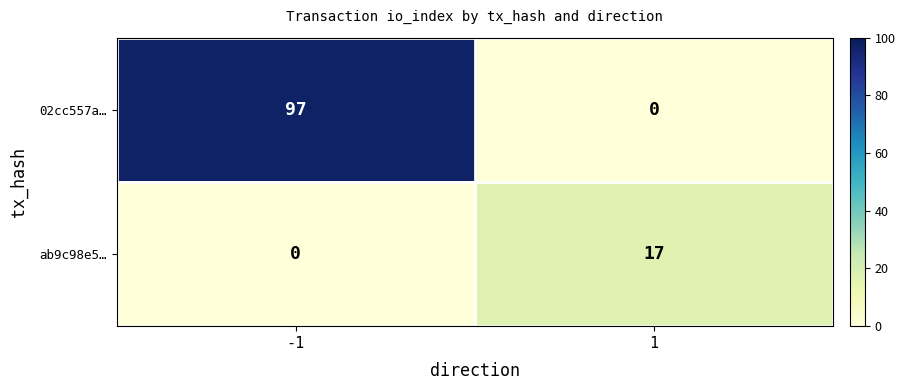

What is the total value across all series at 1?

17